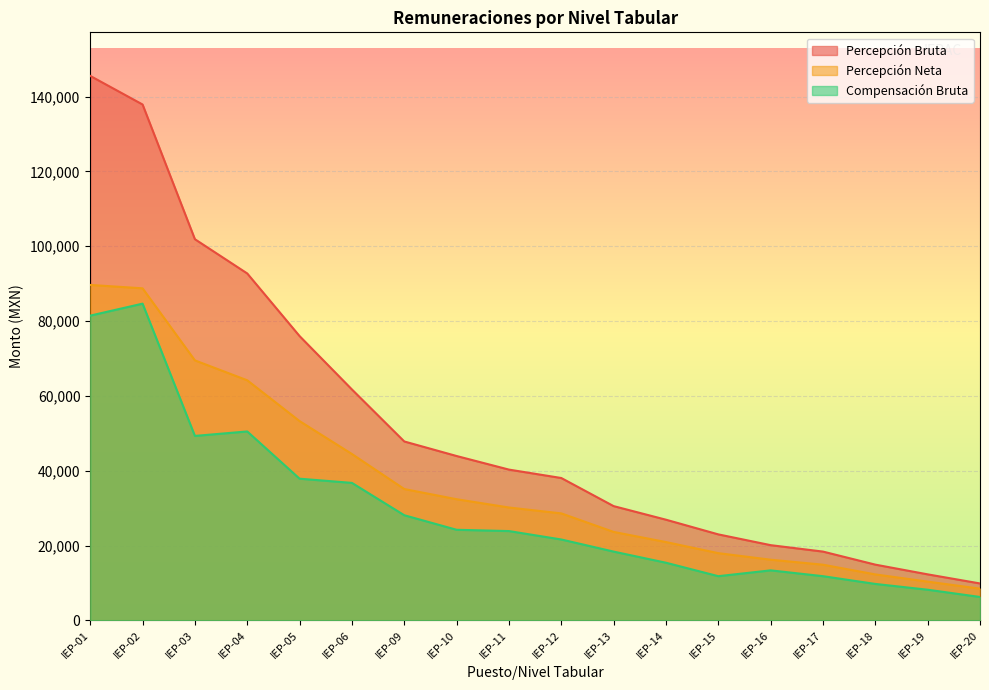

List the series in order of their peak value, lowest first.

Compensación Bruta, Percepción Neta, Percepción Bruta